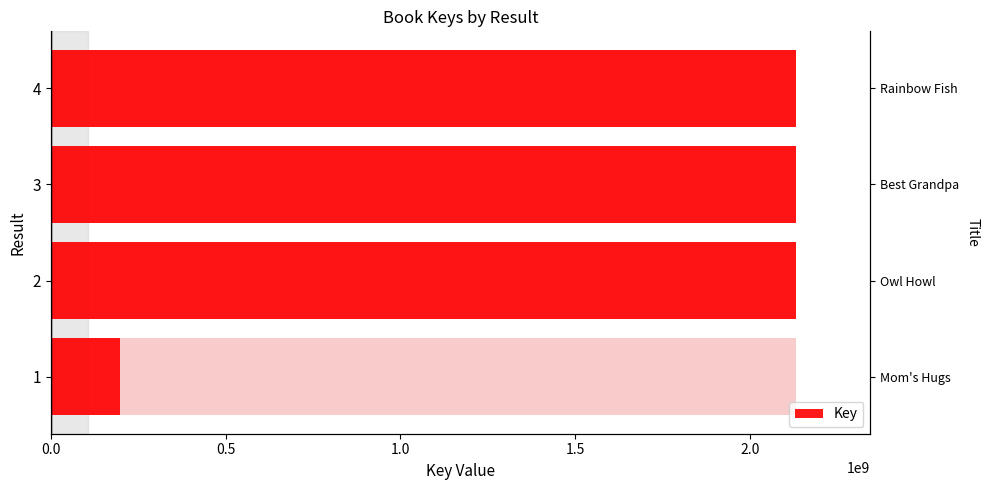

What is the sum of all values?

6588394943